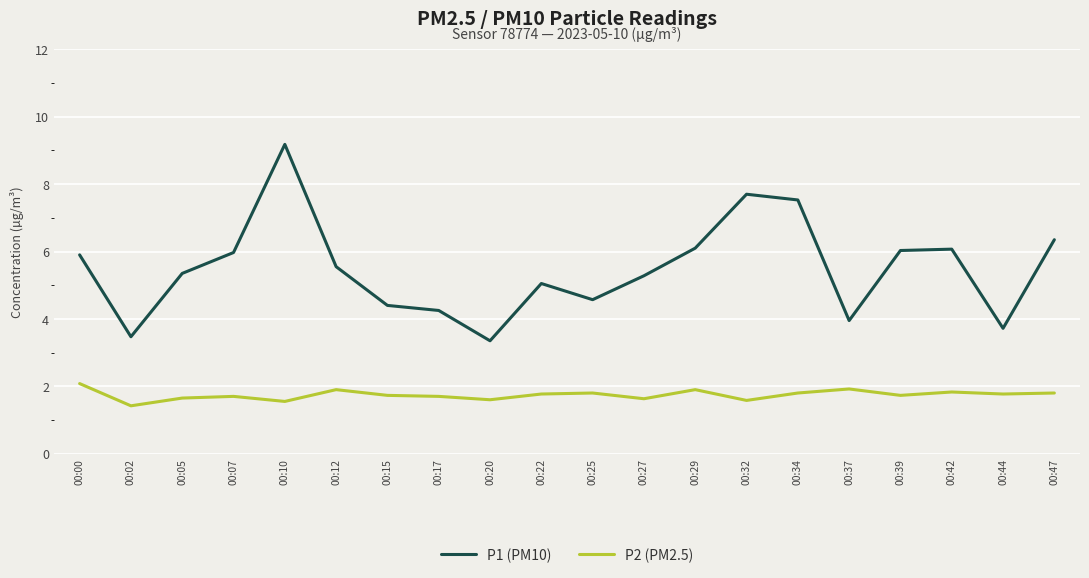

Rank the series by their maximum value, from highest to lowest.

P1 (PM10), P2 (PM2.5)